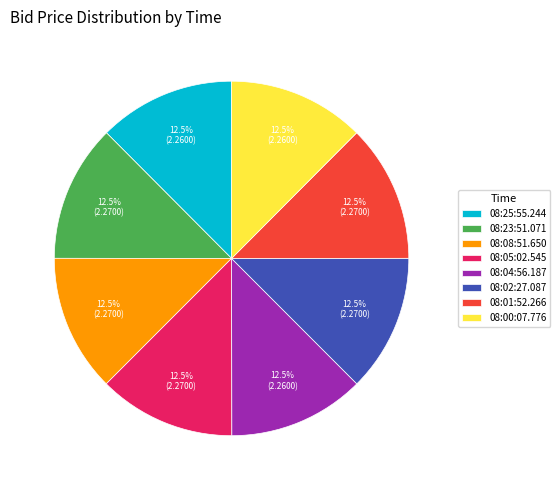

How many slices are in this pie chart?

8